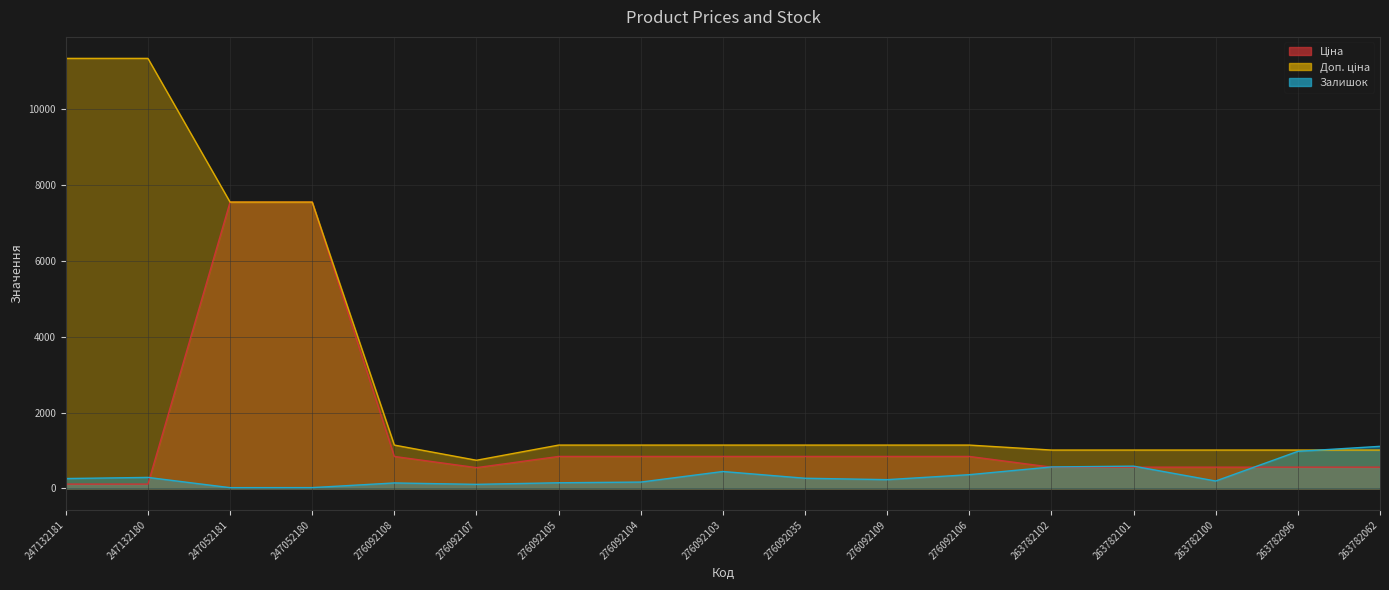

What is the maximum value for Ціна?

7545.9